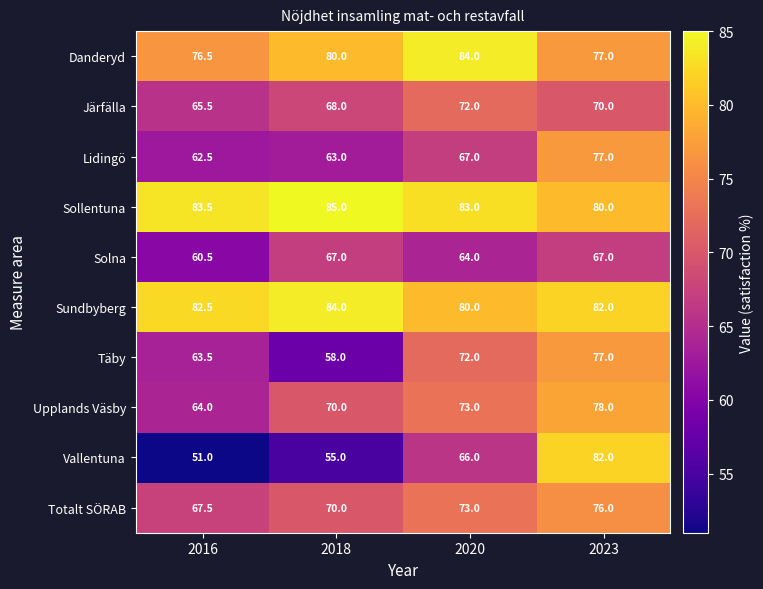

What is the total value across all series at 2018?

700.0